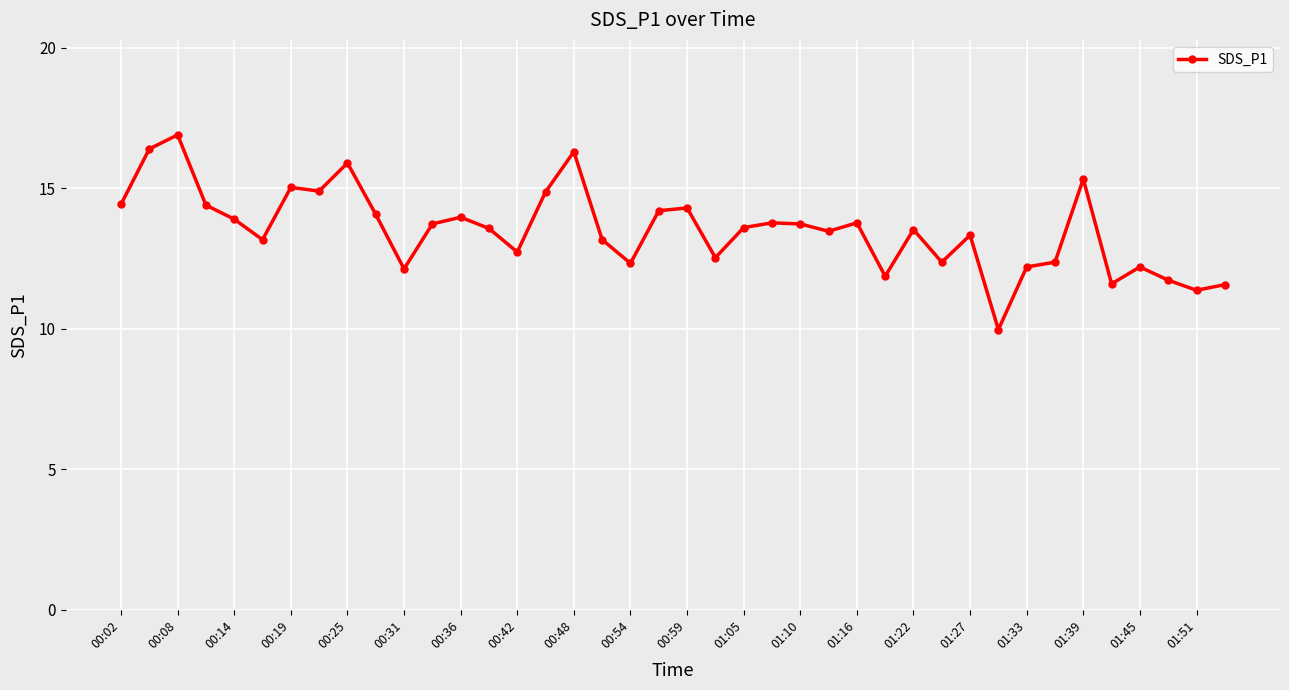

Does the chart display data point markers on the line(s)?

Yes